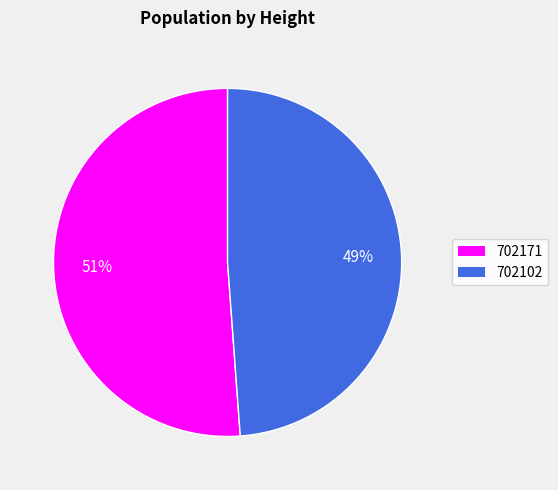

Is there any slice that represents more than half of the pie?

Yes